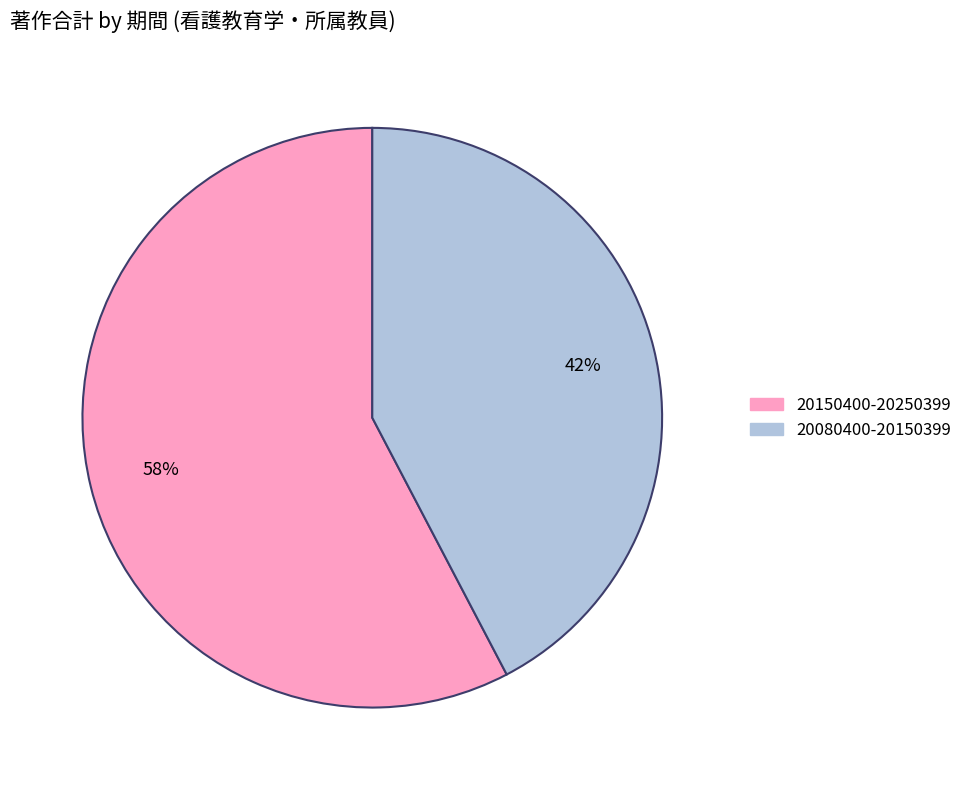

Which has a higher value, 20150400-20250399 or 20080400-20150399?

20150400-20250399